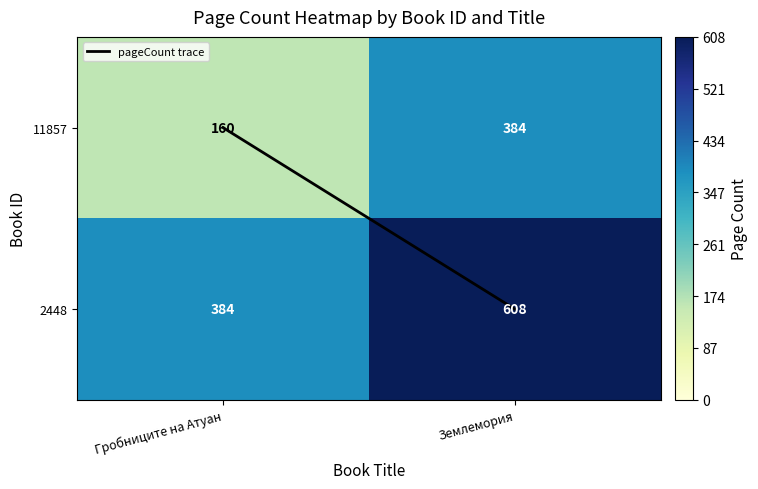

What is the spread (max minus min) of values at Землемория?

224